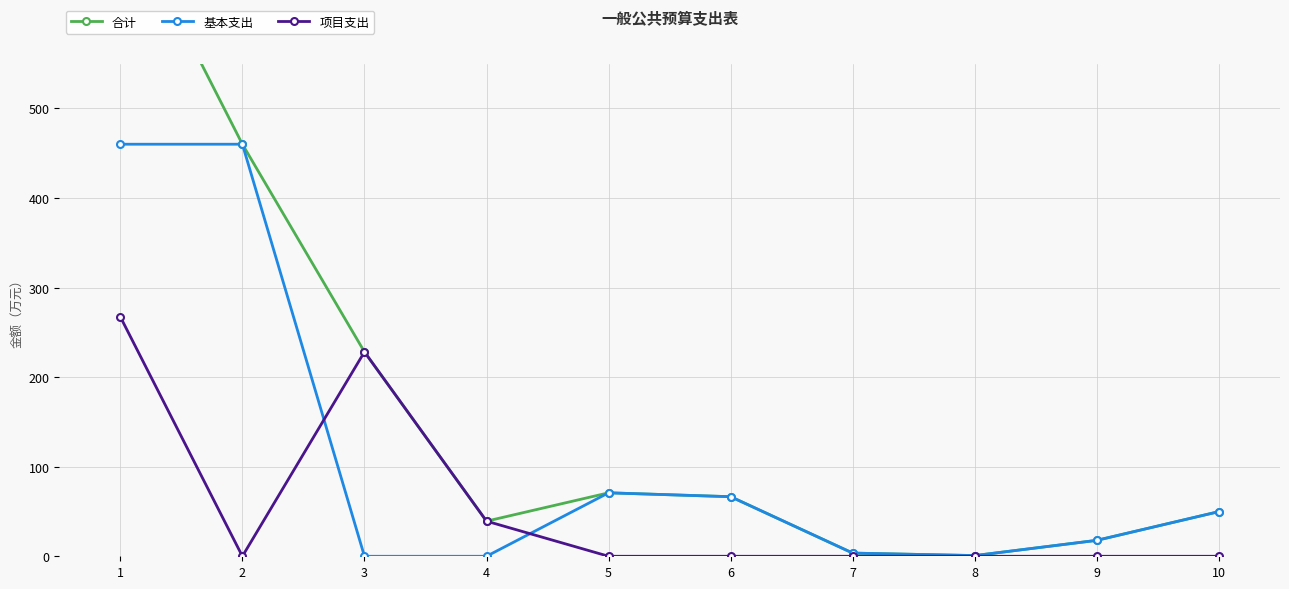

Rank the series at 10 from highest to lowest value.

合计, 基本支出, 项目支出